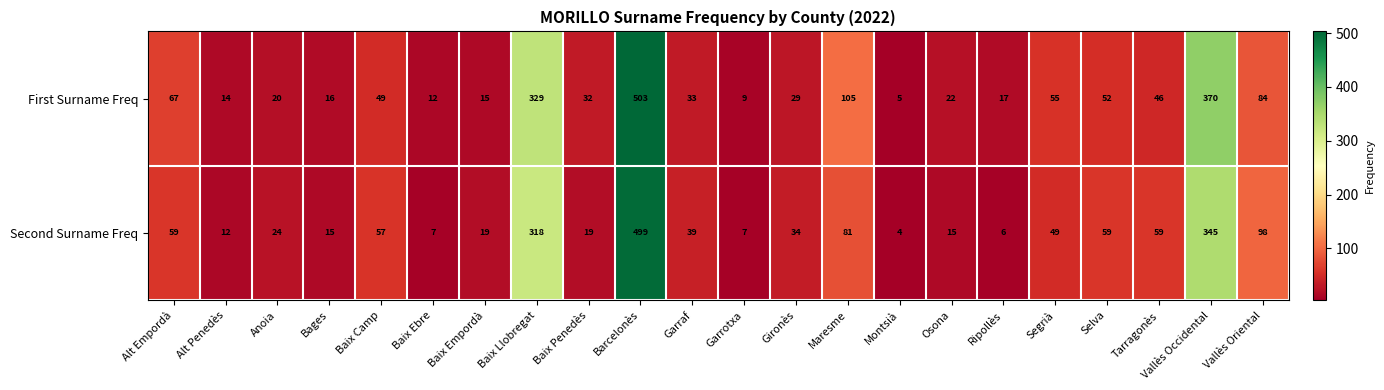

Which label corresponds to the largest value in the chart?

Barcelonès